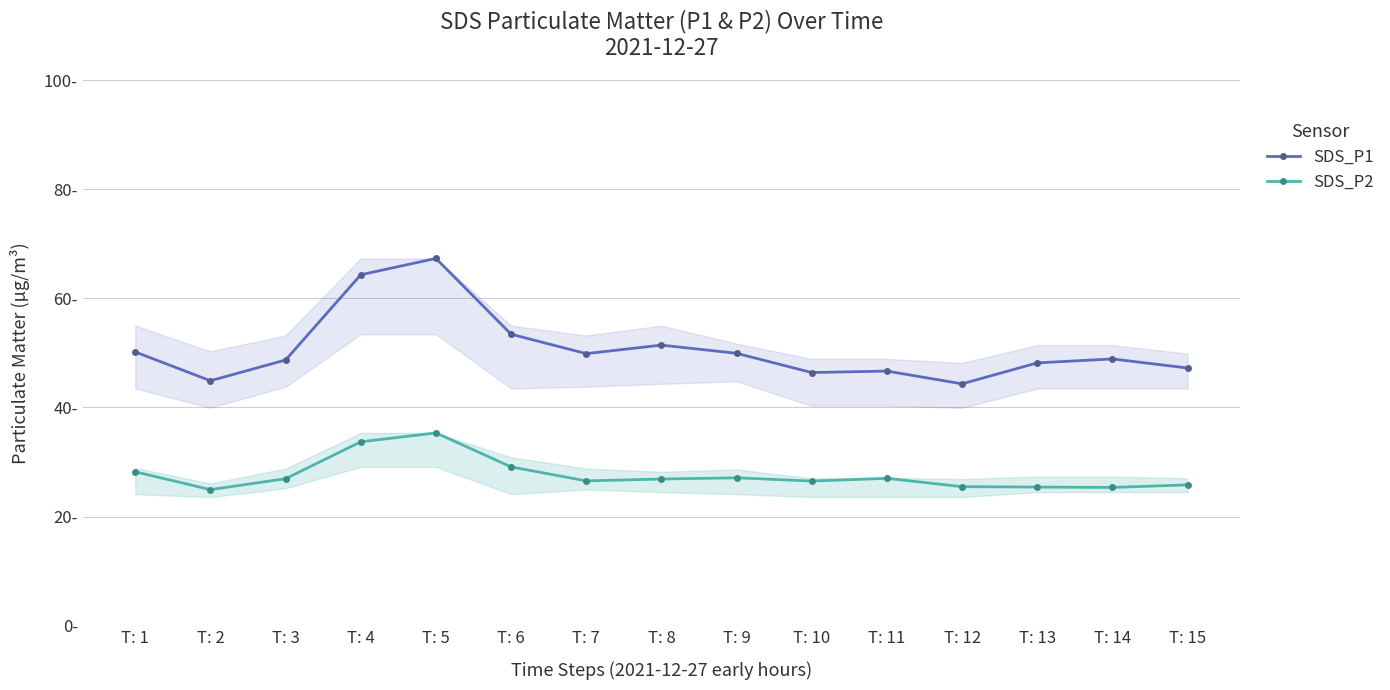

True or false: SDS_P2 and SDS_P1 cross at least once.

False